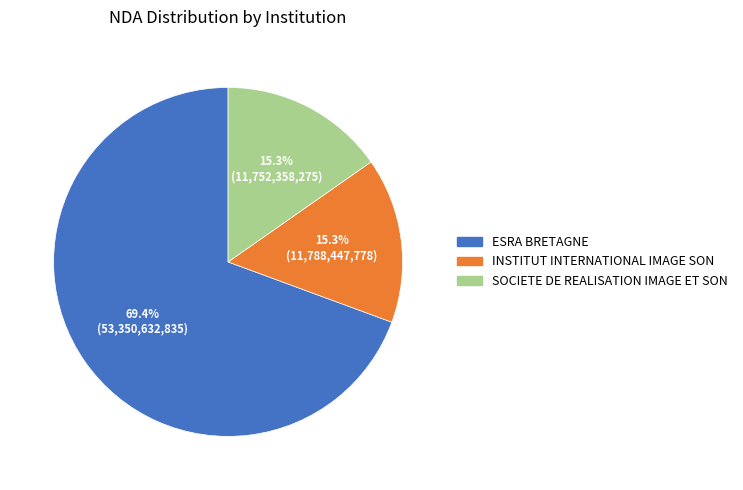

To the nearest percent, what is the combined percentage of ESRA BRETAGNE and INSTITUT INTERNATIONAL IMAGE SON?

85%